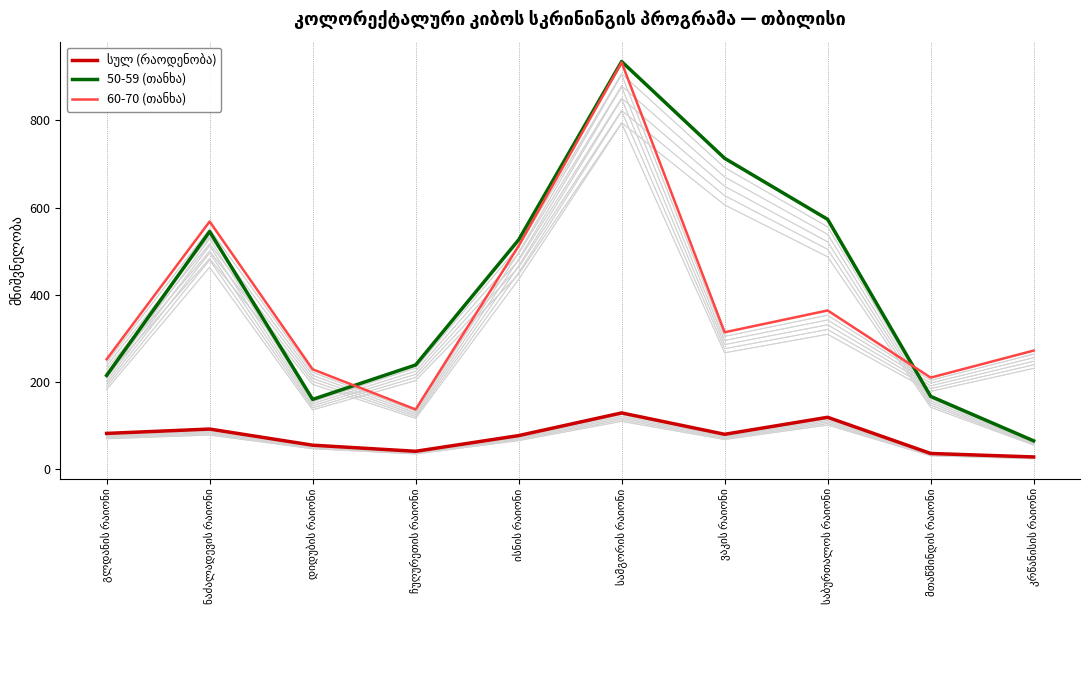

List the labels in order of 60-70 (თანხა) value, largest first.

სამგორის რაიონი, ნაძალადევის რაიონი, ისნის რაიონი, საბურთალოს რაიონი, ვაკის რაიონი, კრწანისის რაიონი, გლდანის რაიონი, დიდუბის რაიონი, მთაწმინდის რაიონი, ჩუღურეთის რაიონი